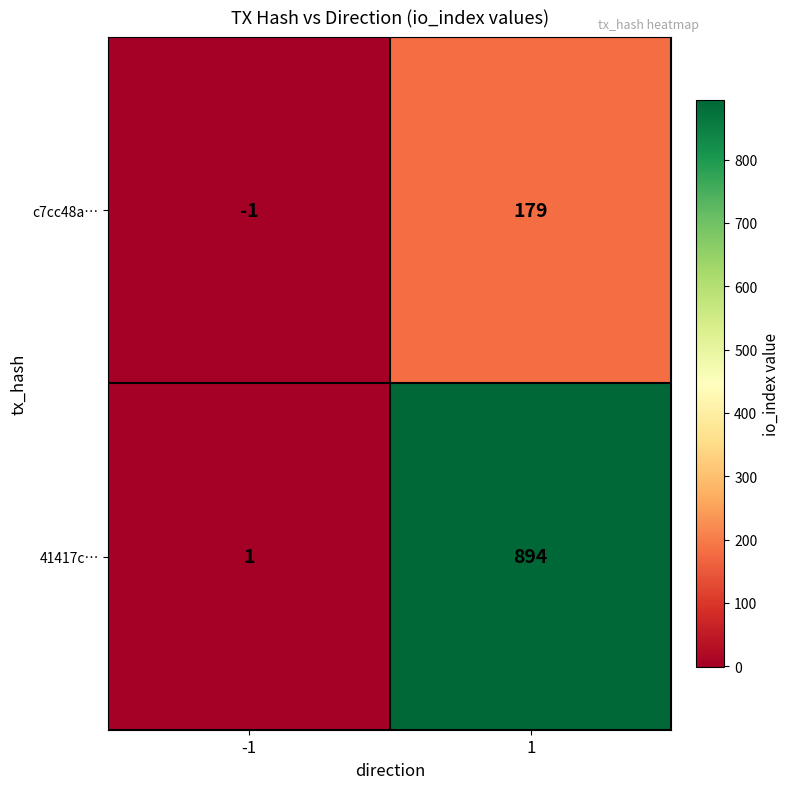

Reading right to left, list all the values displayed in this chart.

c7cc48a…: 1=179	-1=-1
41417c…: 1=894	-1=1